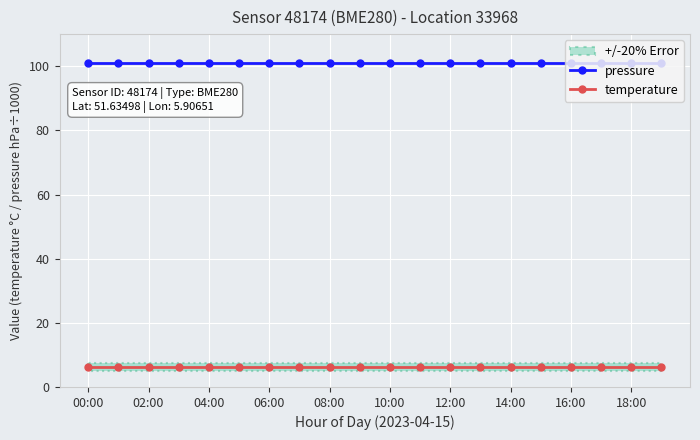

Is it true that pressure equals 150.2 at 14:00?

False